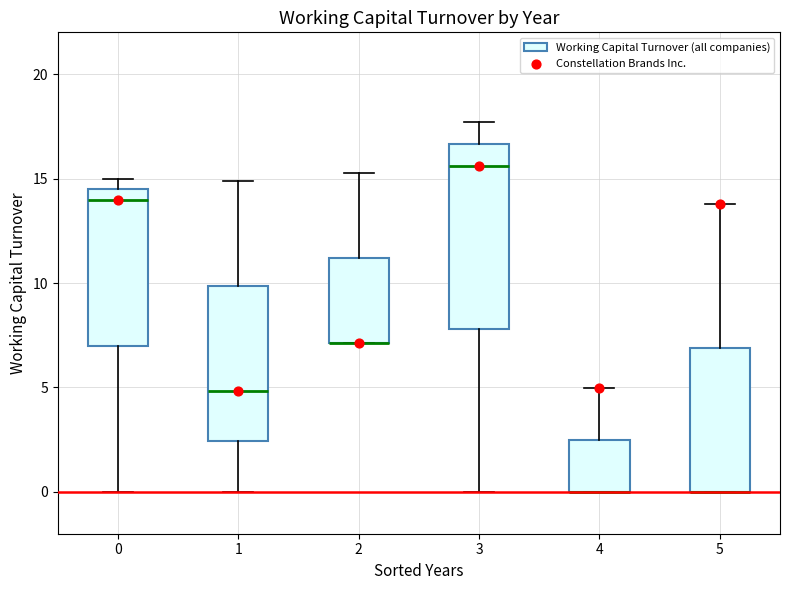

Reading left to right, transcribe this box plot: for each box, give where its median line is, the range the box spans, and where its two whiskers end, as read against the y-axis. The values are not printed on the chart, so give them approximately, as read against the axis.

0: median 14.0, box 7.0 to 14.5, whiskers 0.0 to 15.0
1: median 5.0, box 2.5 to 10.0, whiskers 0.0 to 15.0
2: median 7.0 (drawn on the box's lower edge), box 7.0 to 11.0, whiskers 7.0 to 15.5
3: median 15.5, box 8.0 to 16.5, whiskers 0.0 to 17.5
4: median 0.0 (drawn on the box's lower edge), box 0.0 to 2.5, whiskers 0.0 to 5.0
5: median 0.0 (drawn on the box's lower edge), box 0.0 to 7.0, whiskers 0.0 to 14.0